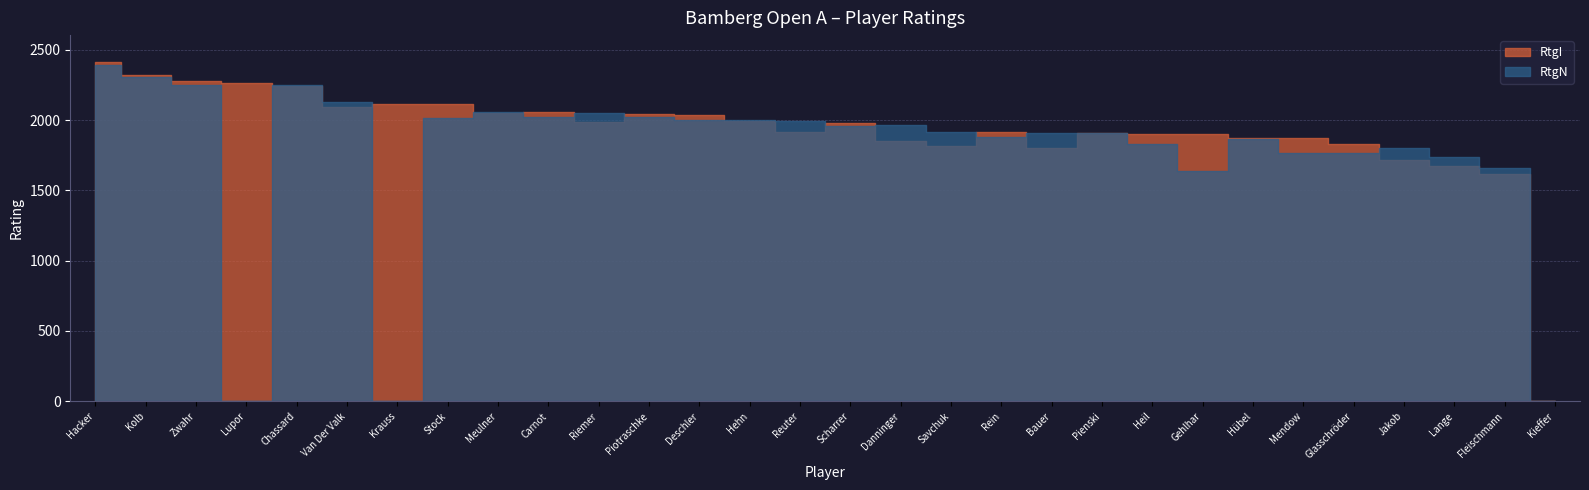

Reading right to left, list all the values displayed in this chart.

RtgI: 0	1618	1671	1716	1828	1873	1873	1899	1900	1905	1804	1912	1812	1853	1976	1918	1990	2039	2045	1986	2056	2053	2113	2115	2091	2240	2263	2280	2320	2411
RtgN: 0	1659	1739	1802	1768	1763	1865	1638	1831	1905	1910	1876	1917	1964	1960	1994	1998	1999	2019	2047	2020	2057	2015	0	2131	2249	0	2249	2309	2392